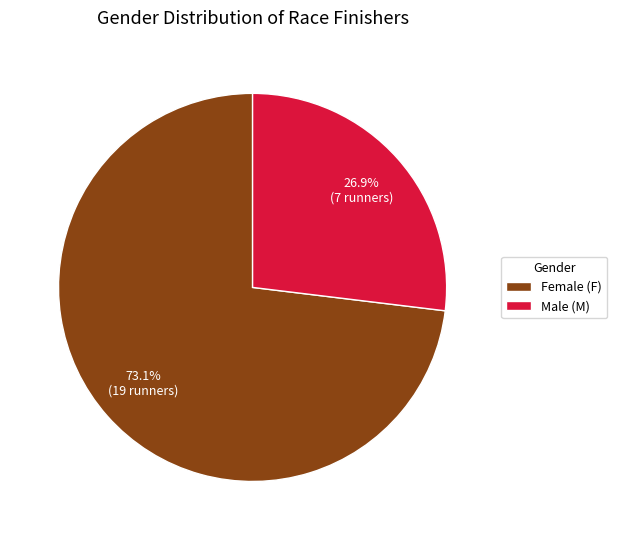

Which category has the biggest portion of the pie?

Female (F)